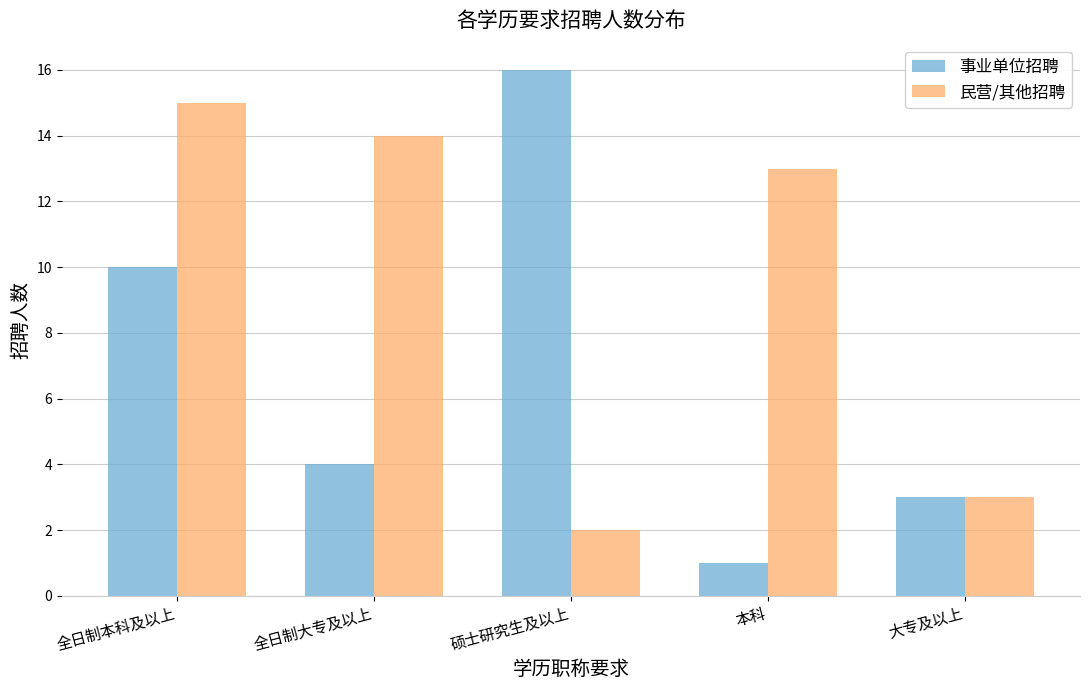

What is the difference between the 民营/其他招聘 values at 全日制本科及以上 and 硕士研究生及以上?

13